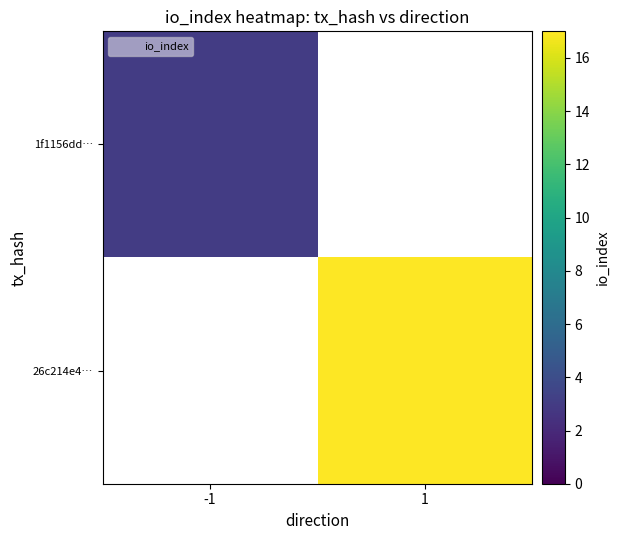

How many positive values does the 1f1156dd… series have?

1